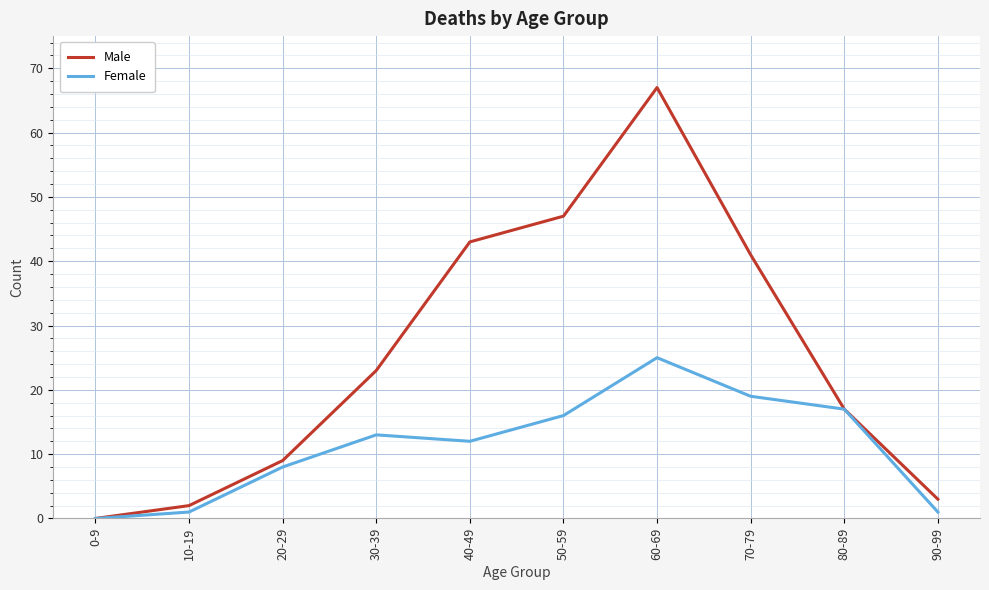

Which category has the highest value across all series?

60-69